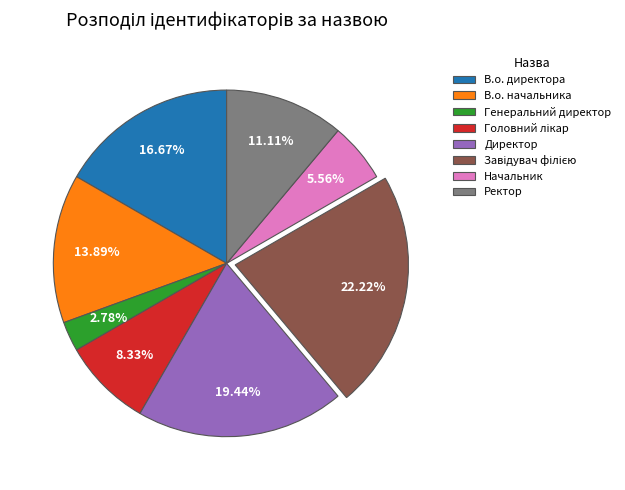

What percentage is the Генеральний директор slice, to the nearest percent?

3%